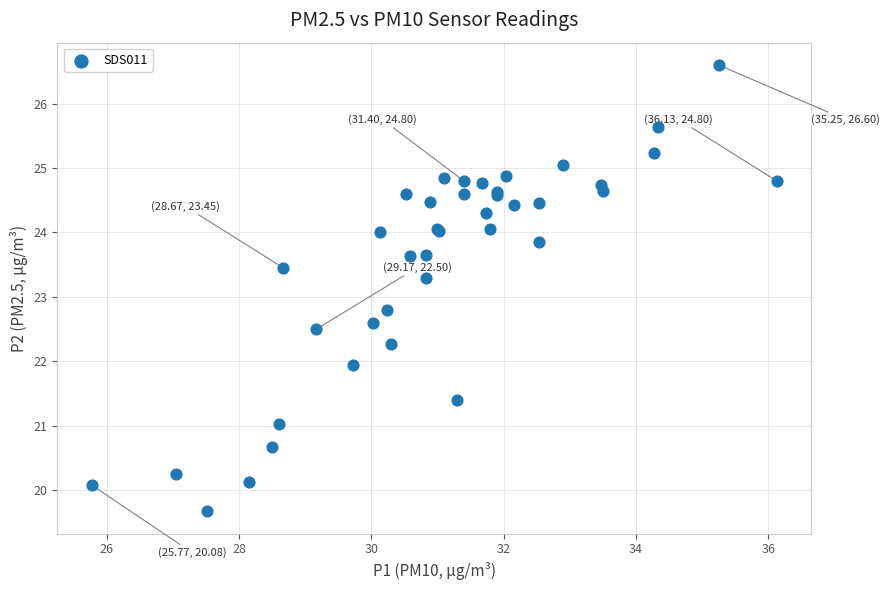

What Y value in the scatter plot is closest to 23?

22.8